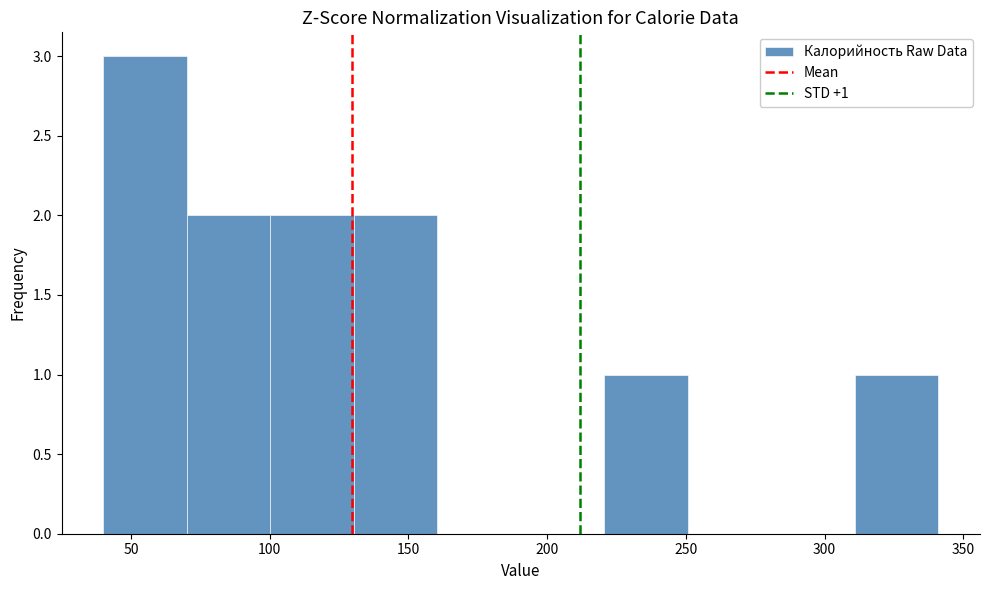

Which range on the x-axis has the tallest bar?

40 to 70